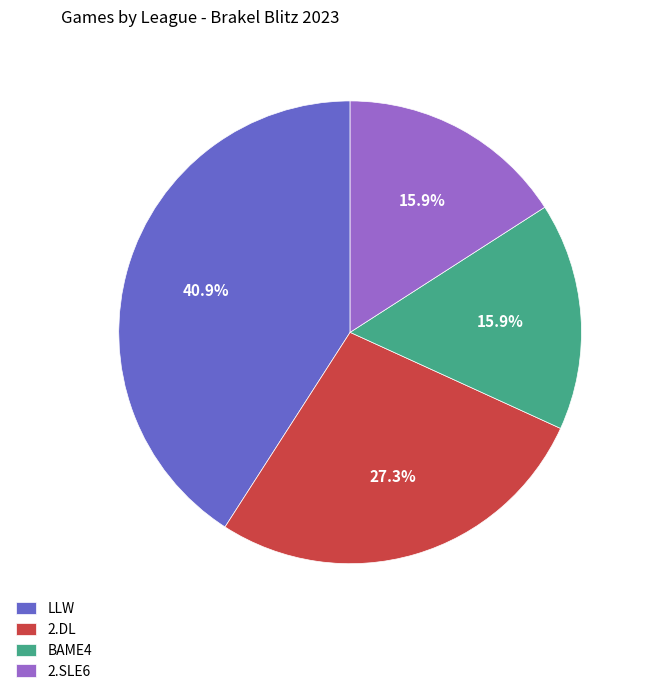

What is the largest slice in the pie chart?

LLW